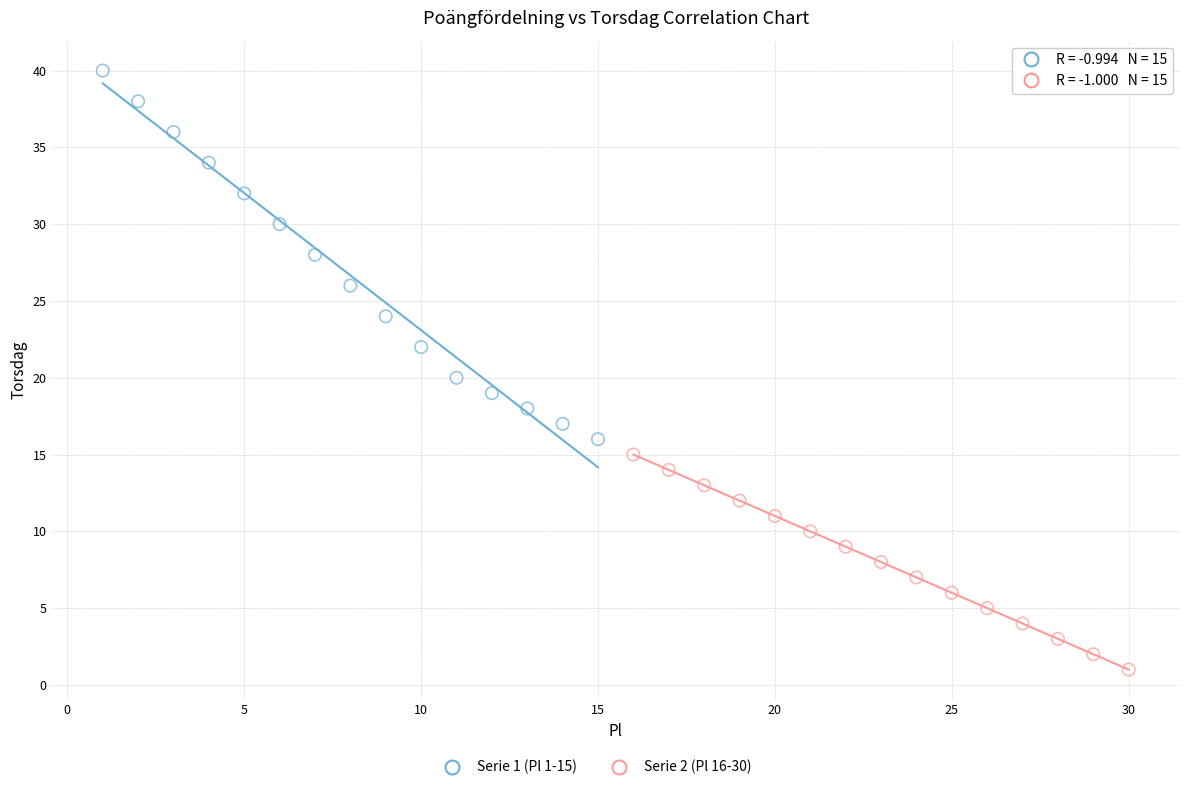

Which series contains the lowest Y value?

Serie 2 (Pl 16-30)